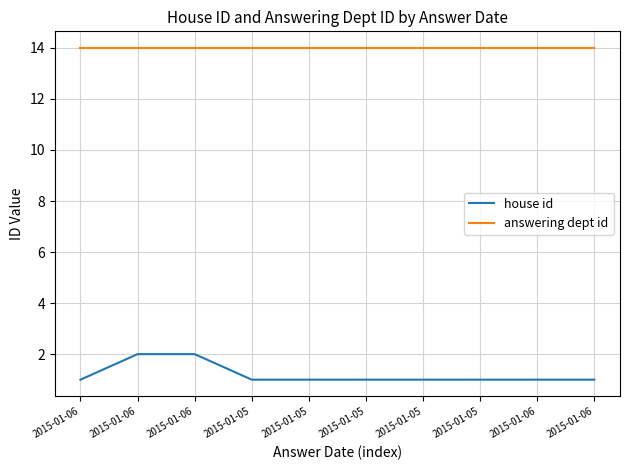

How many lines are shown in the chart?

2